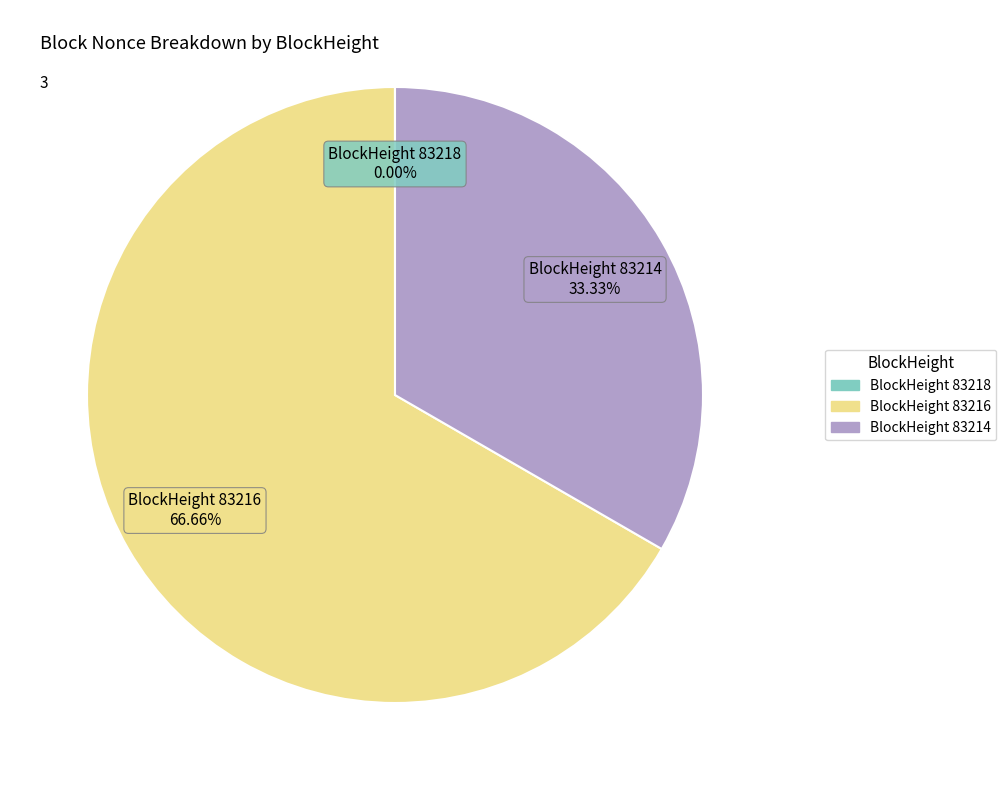

Does any single category account for the majority?

Yes